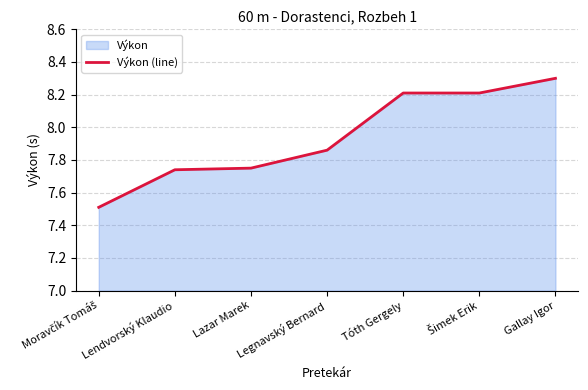

Reading right to left, transcribe all the data shown in this chart.

Gallay Igor=8.3	Šimek Erik=8.2	Tóth Gergely=8.2	Legnavský Bernard=7.9	Lazar Marek=7.8	Lendvorský Klaudio=7.7	Moravčík Tomáš=7.5